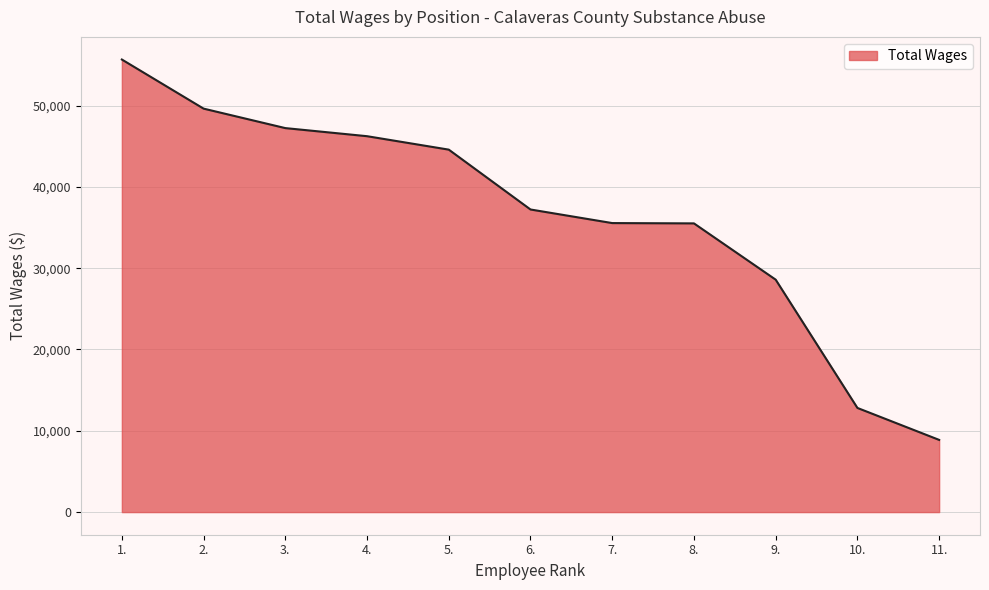

How many lines are shown in the chart?

1